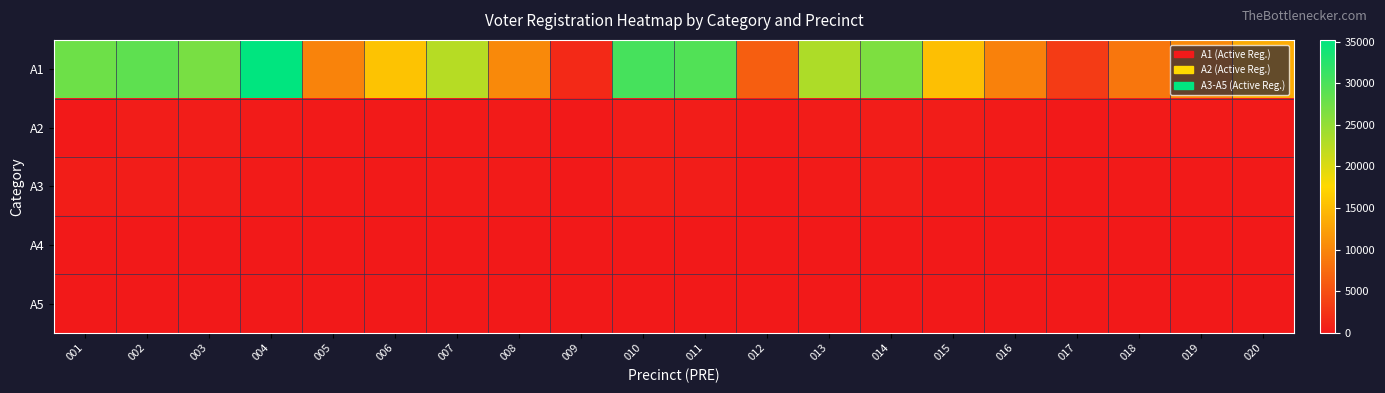

Which series has the largest total across all categories?

A1